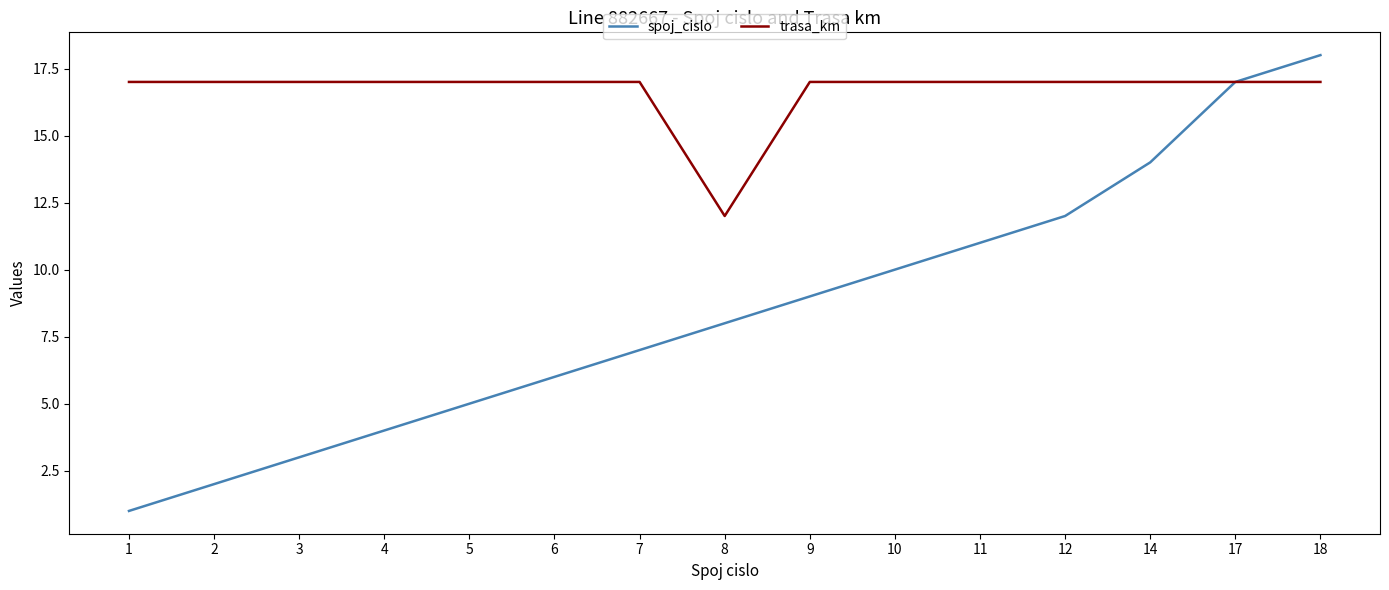

True or false: trasa_km has a value of 17 at 6.

True